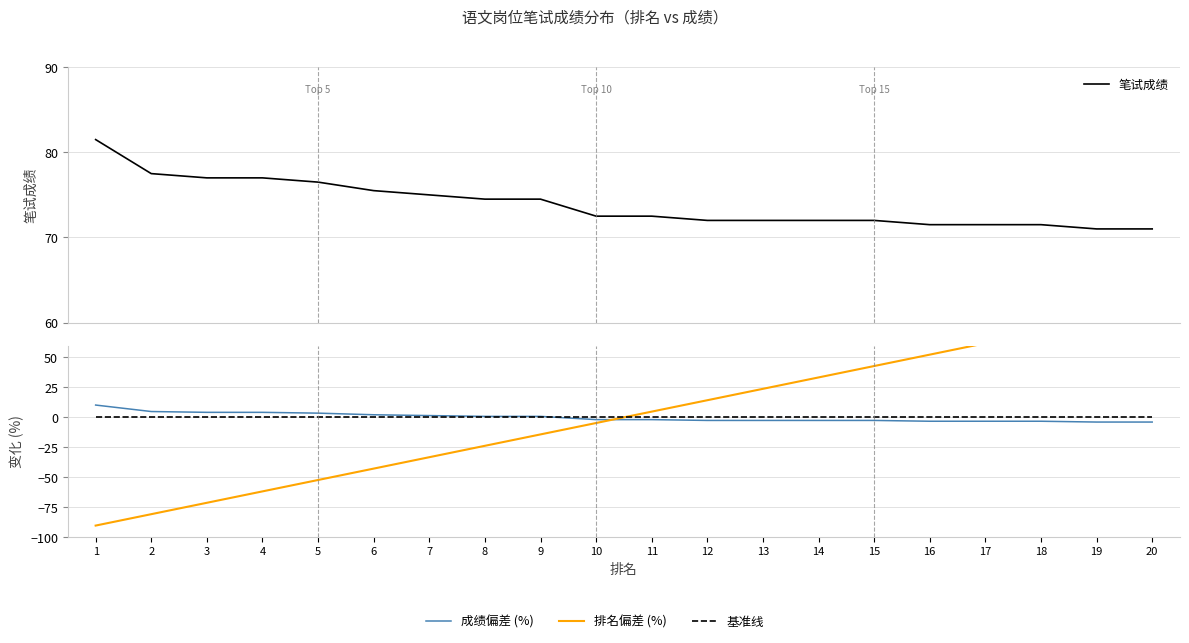

Which has a higher value, 5 or 3?

3